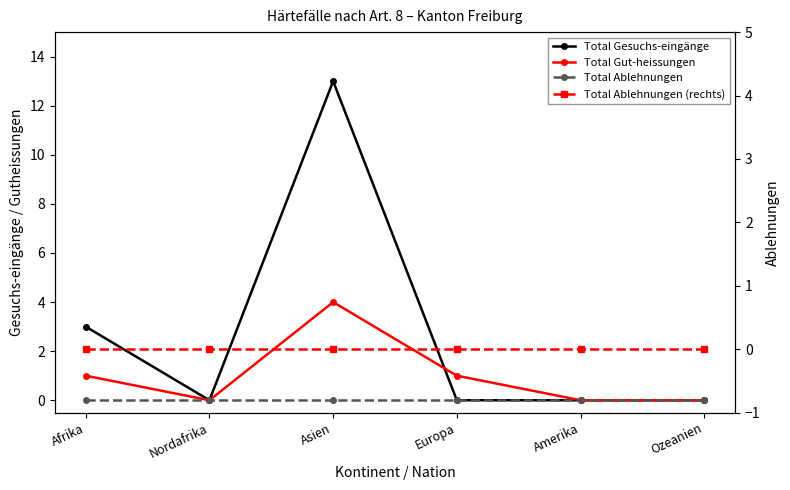

True or false: Total Ablehnungen and Total Gut-heissungen intersect in this chart.

False